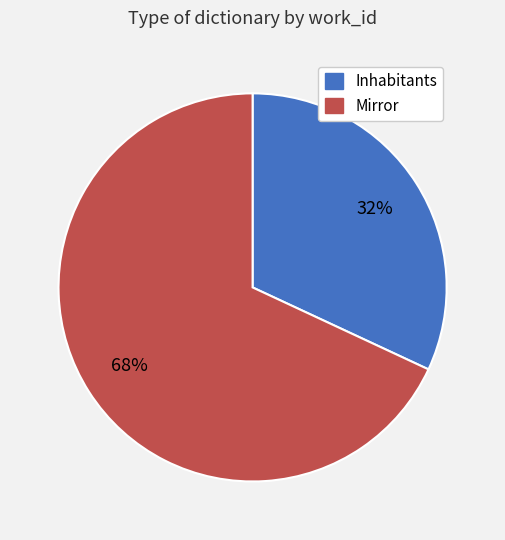

To the nearest percent, what percentage of the pie is Mirror?

68%